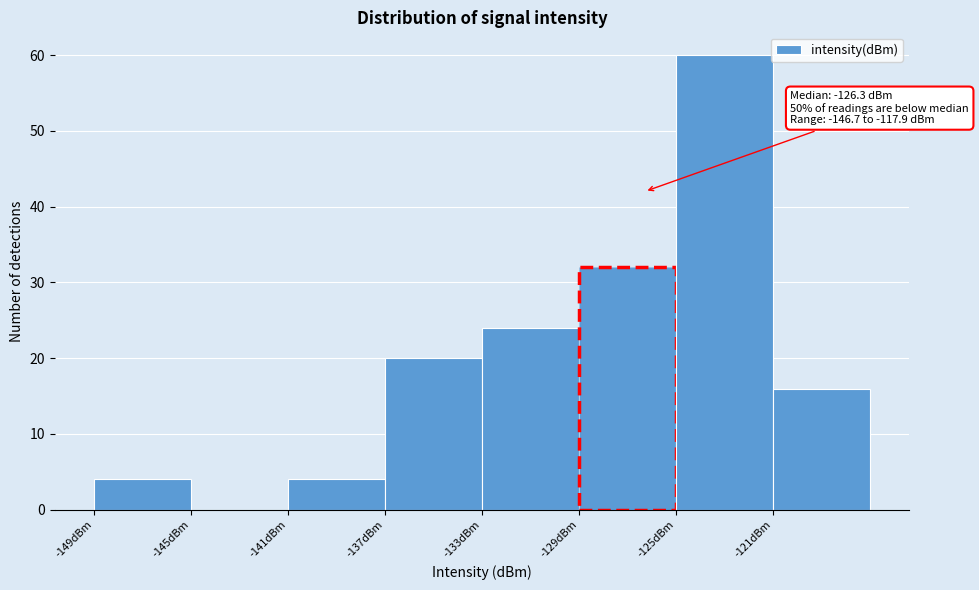

Over which range of the x-axis is the bar tallest?

-125 to -121